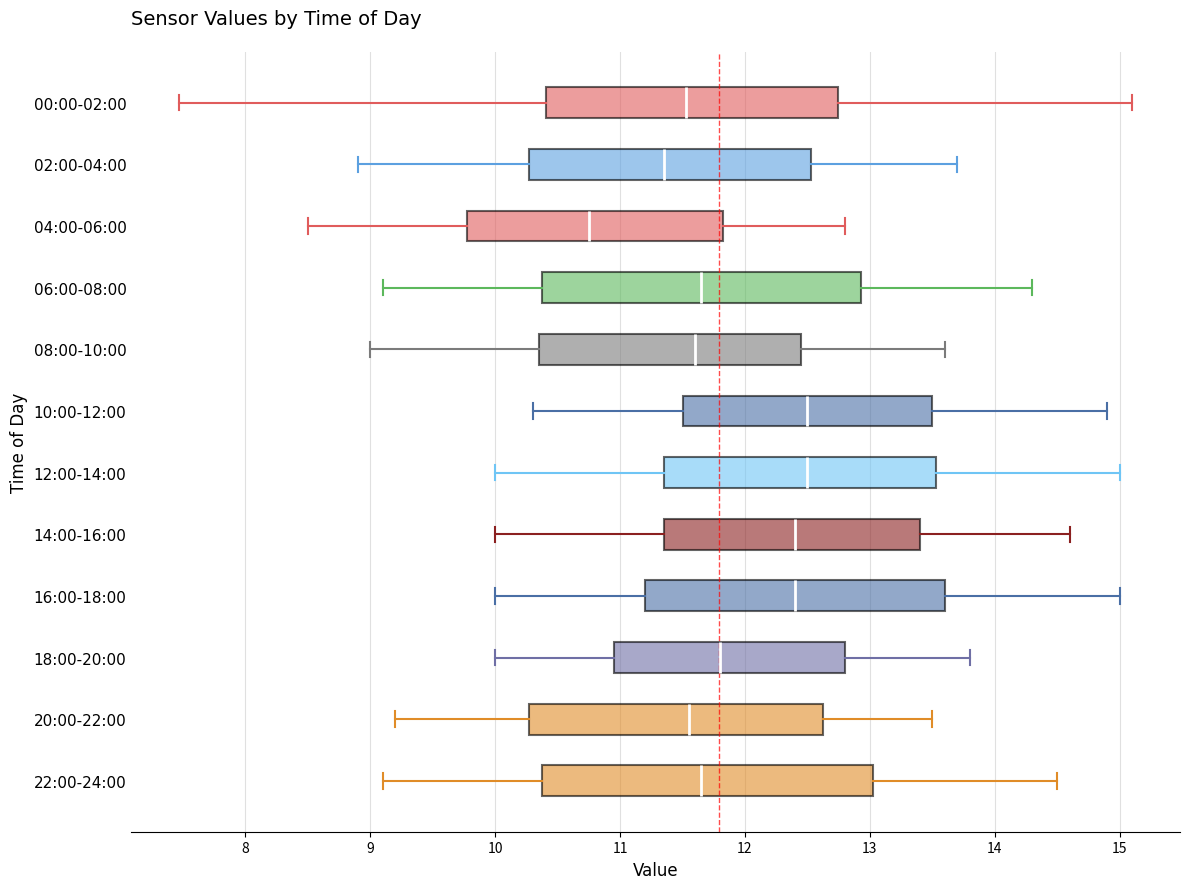

Reading bottom to top, read every box against the x-axis: the position of its median line, the range the box covers, and the ends of its whiskers. The values are not printed on the chart, so give them approximately, as read against the axis.

22:00-24:00: median 11.7, box 10.4 to 13.0, whiskers 9.1 to 14.5
20:00-22:00: median 11.6, box 10.3 to 12.6, whiskers 9.2 to 13.5
18:00-20:00: median 11.8, box 11.0 to 12.8, whiskers 10.0 to 13.8
16:00-18:00: median 12.4, box 11.2 to 13.6, whiskers 10.0 to 15.0
14:00-16:00: median 12.4, box 11.4 to 13.4, whiskers 10.0 to 14.6
12:00-14:00: median 12.5, box 11.4 to 13.5, whiskers 10.0 to 15.0
10:00-12:00: median 12.5, box 11.5 to 13.5, whiskers 10.3 to 14.9
08:00-10:00: median 11.6, box 10.4 to 12.5, whiskers 9.0 to 13.6
06:00-08:00: median 11.7, box 10.4 to 12.9, whiskers 9.1 to 14.3
04:00-06:00: median 10.8, box 9.8 to 11.8, whiskers 8.5 to 12.8
02:00-04:00: median 11.4, box 10.3 to 12.5, whiskers 8.9 to 13.7
00:00-02:00: median 11.5, box 10.4 to 12.7, whiskers 7.5 to 15.1